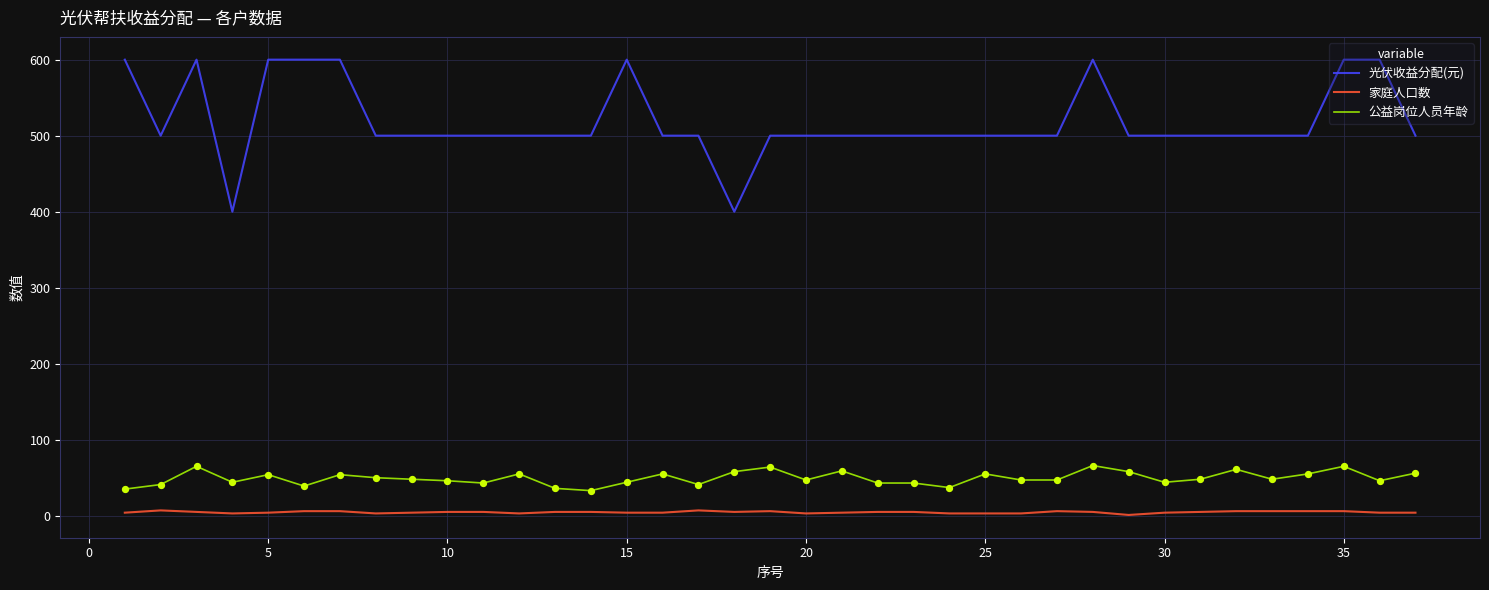

Which series has the largest total across all categories?

光伏收益分配(元)